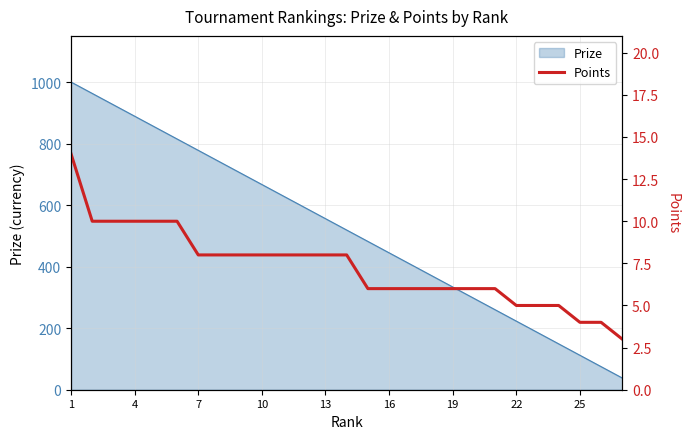

The value of Prize at 4 is 529. True or false?

False